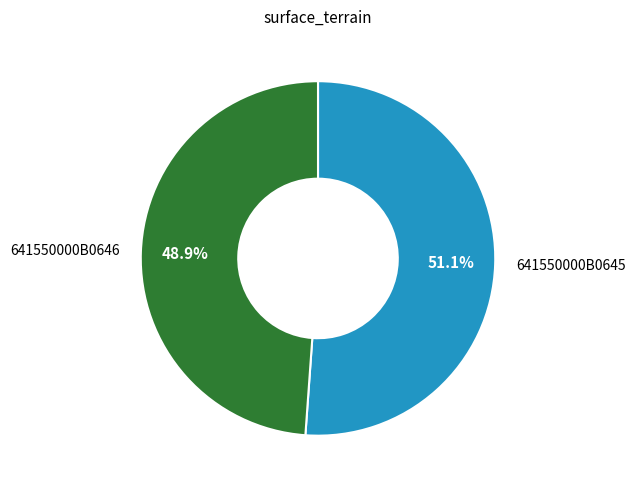

True or false: 641550000B0645 accounts for 46% of the total.

False